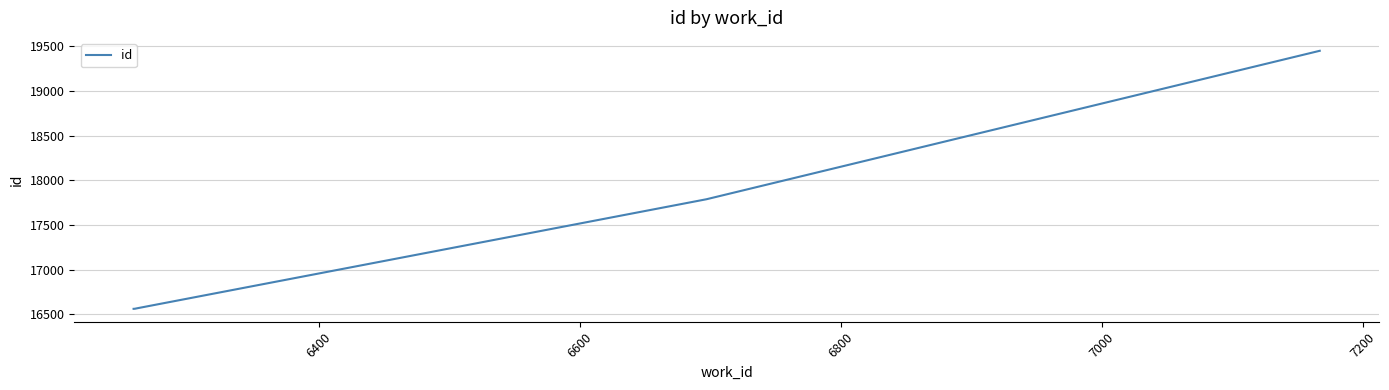

What is the smallest value displayed?

16561